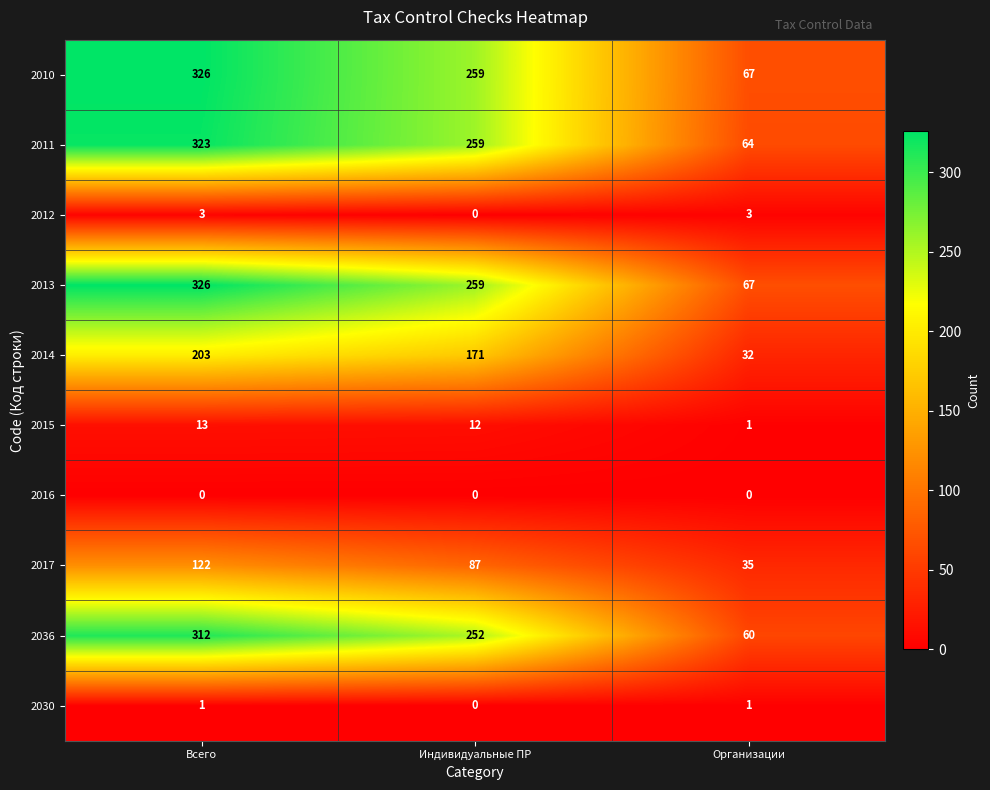

Count the number of categories in the chart.

3